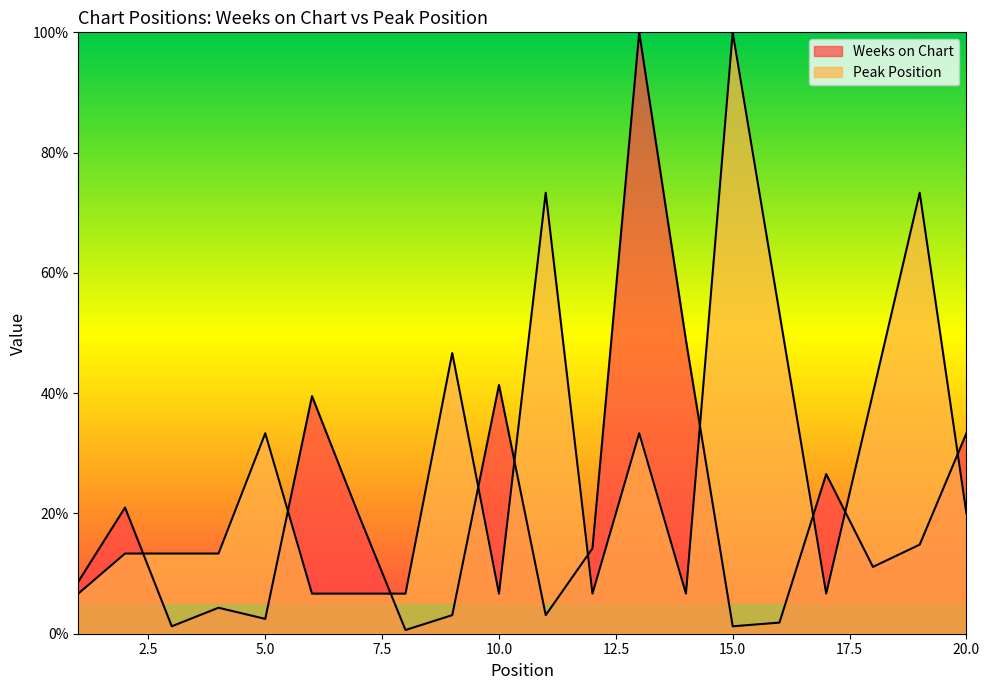

What is the total value across all series at 16?

55.2